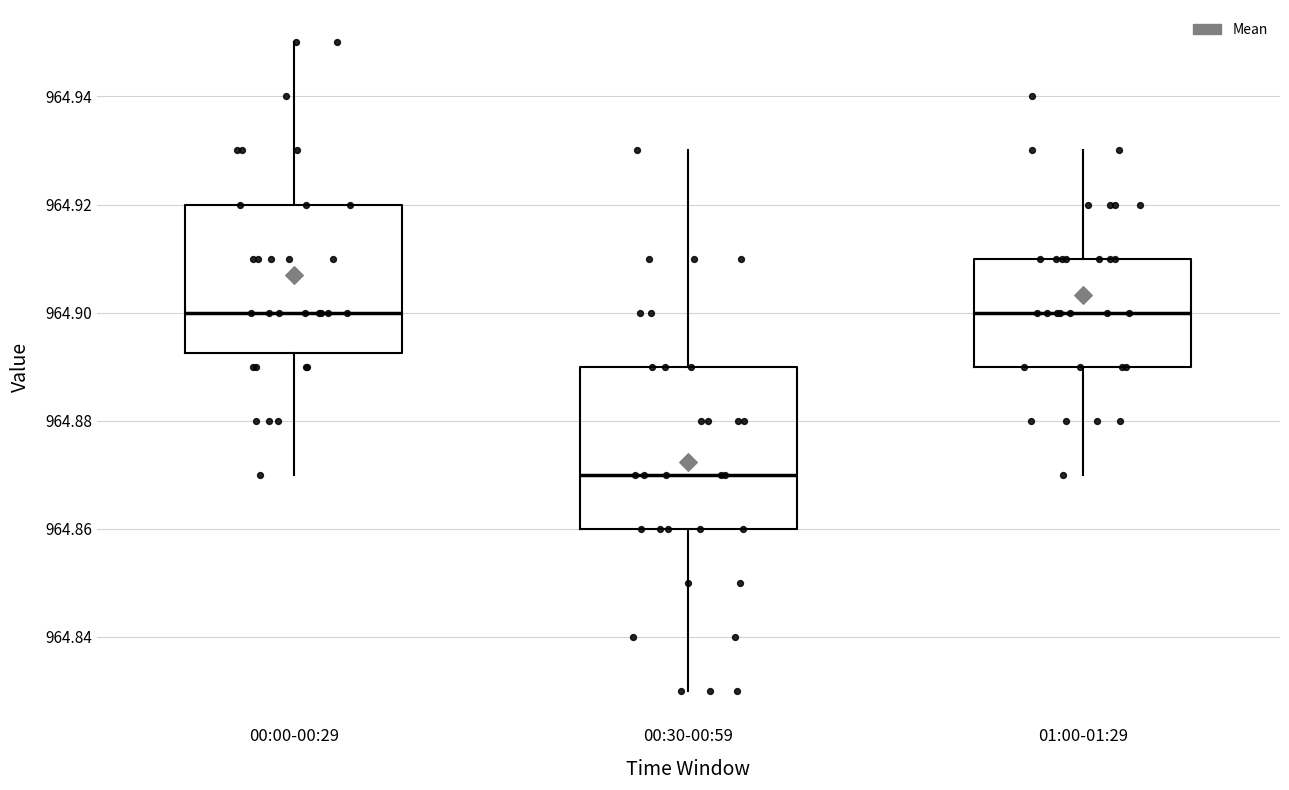

Reading left to right, transcribe this box plot: for each box, give where its median line is, the range the box spans, and where its two whiskers end, as read against the y-axis. The values are not printed on the chart, so give them approximately, as read against the axis.

00:00-00:29: median 964.900, box 964.892 to 964.920, whiskers 964.870 to 964.950
00:30-00:59: median 964.870, box 964.860 to 964.890, whiskers 964.830 to 964.930
01:00-01:29: median 964.900, box 964.890 to 964.910, whiskers 964.870 to 964.930